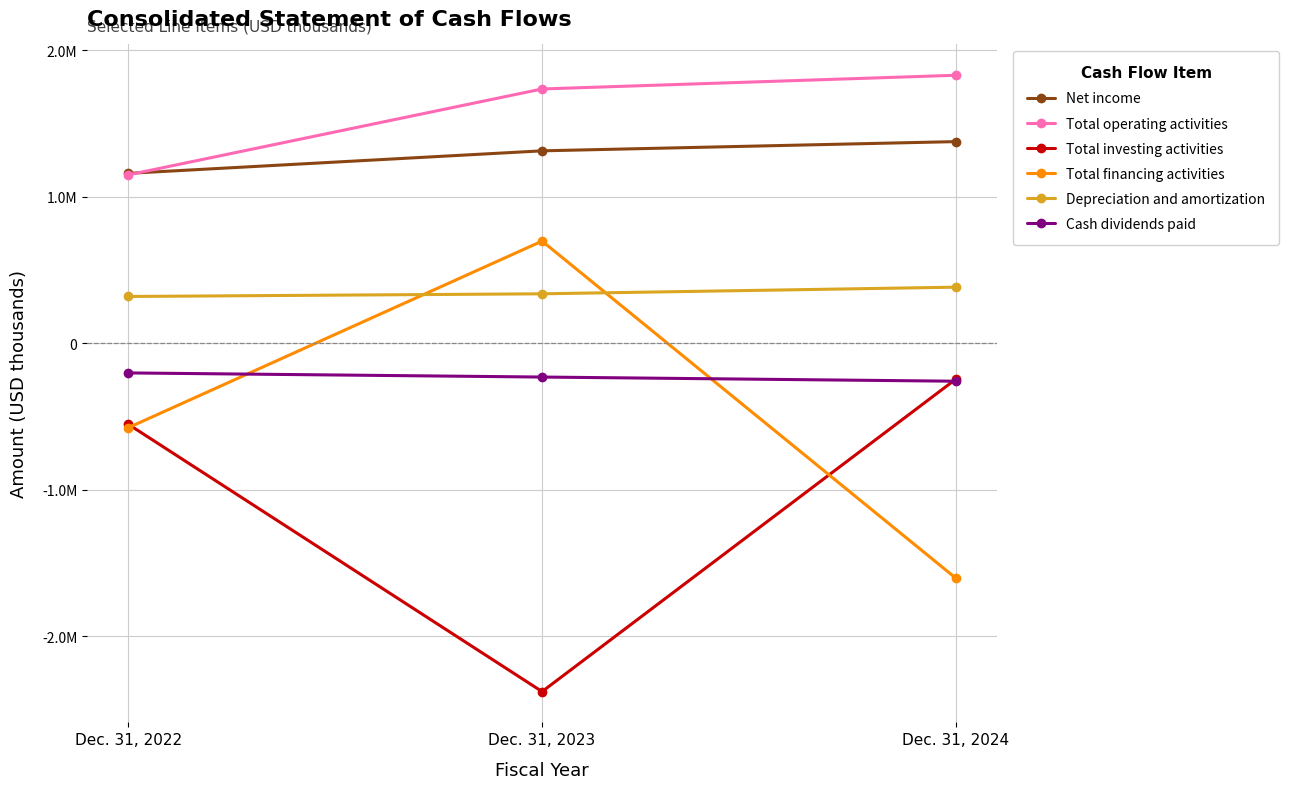

What are all the series names shown in the legend?

Net income, Total operating activities, Total investing activities, Total financing activities, Depreciation and amortization, Cash dividends paid